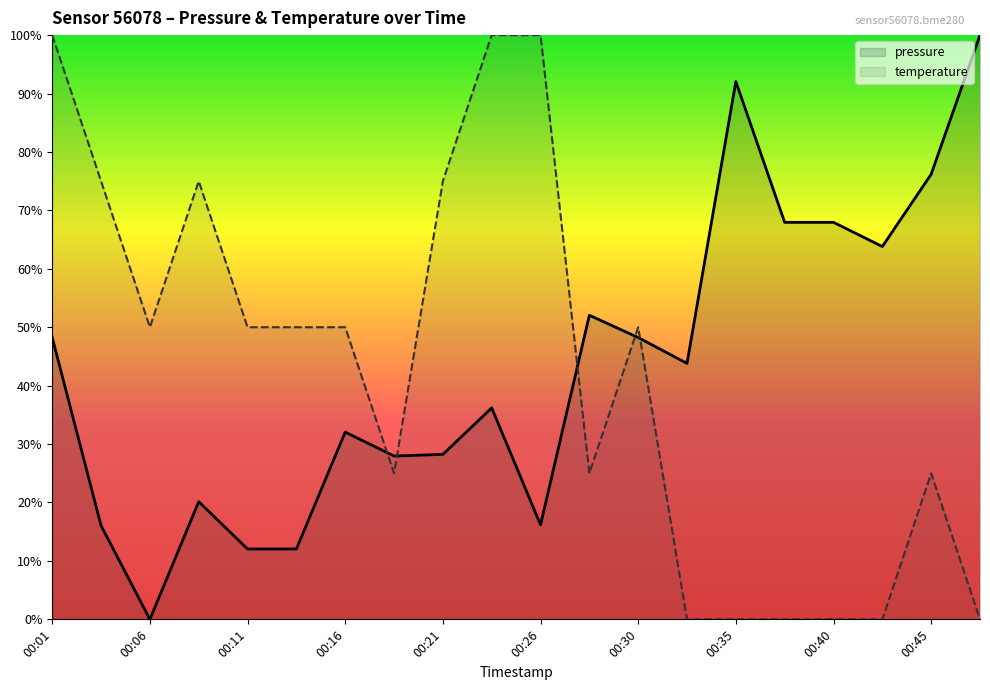

At which category is the sum across all series the highest?

00:01